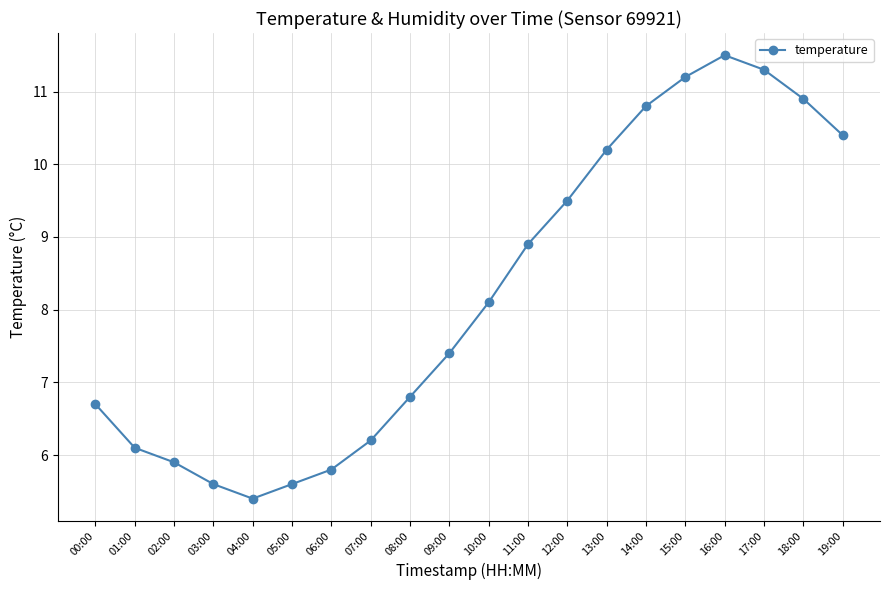

True or false: the data shows 7.2 at 04:00.

False